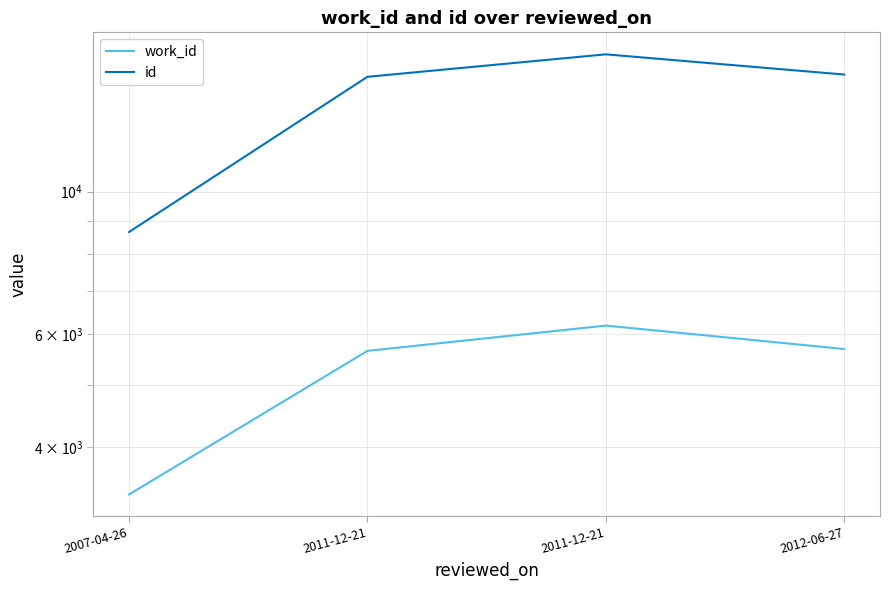

Reading left to right, list all the values displayed in this chart.

work_id: 2007-04-26=3374	2011-12-21=5647	2011-12-21=6183	2012-06-27=5685
id: 2007-04-26=8650	2011-12-21=15094	2011-12-21=16360	2012-06-27=15216